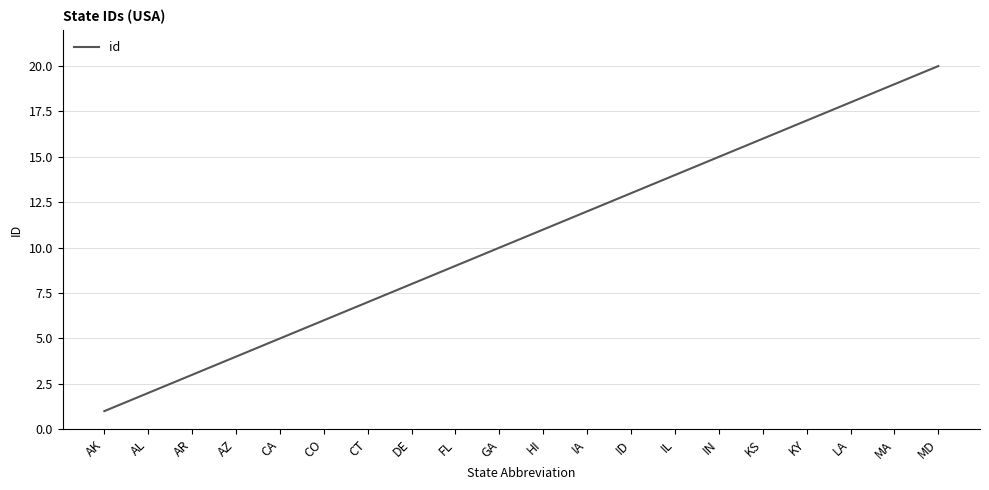

Does the chart have visible grid lines?

Yes